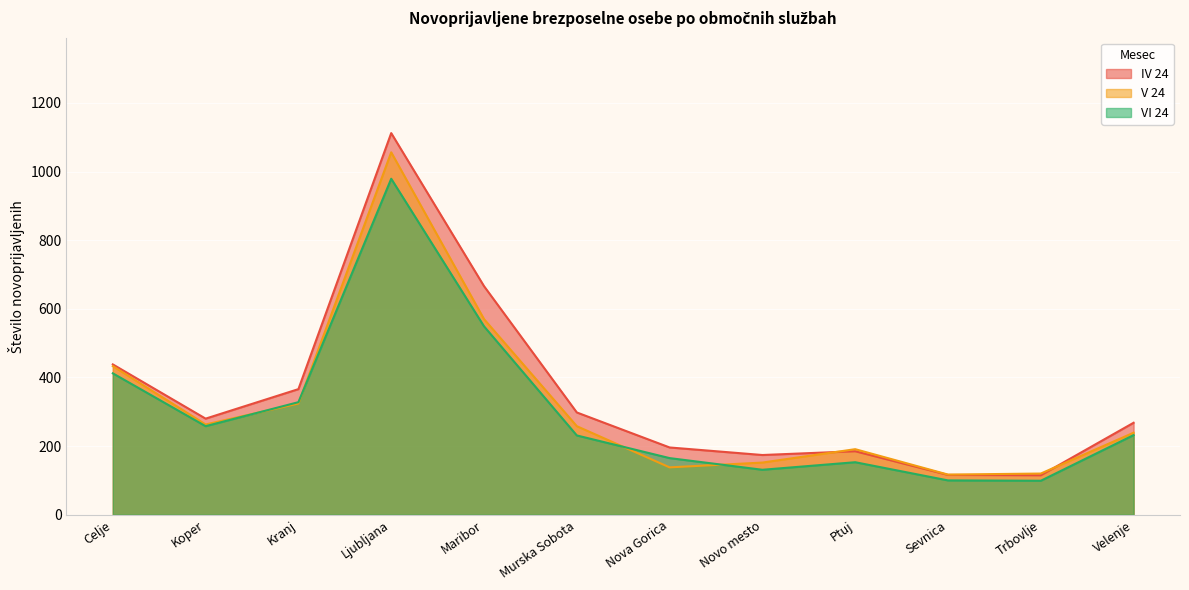

Where does the V 24 series first go above 258?

Celje